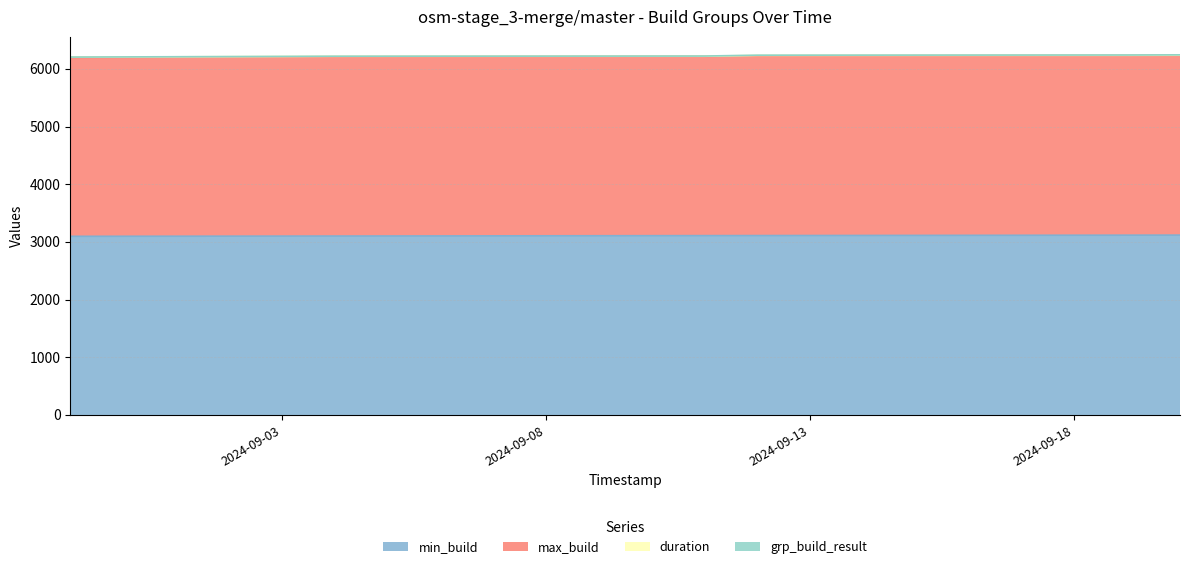

What is the highest value of the min_build series?

3118.0